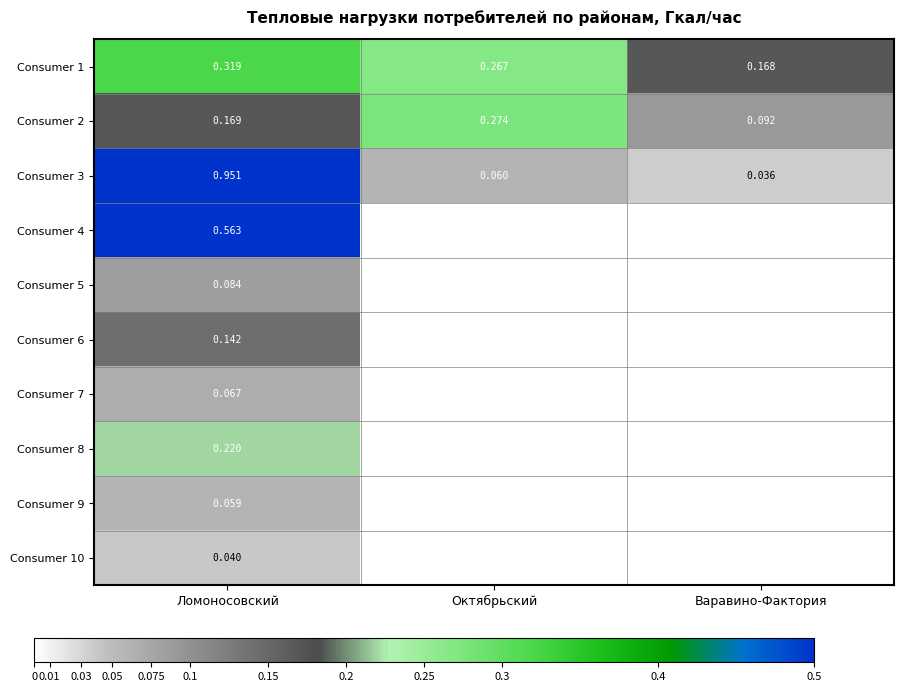

Where is Consumer 3 nearest to the value 0?

Варавино-Фактория